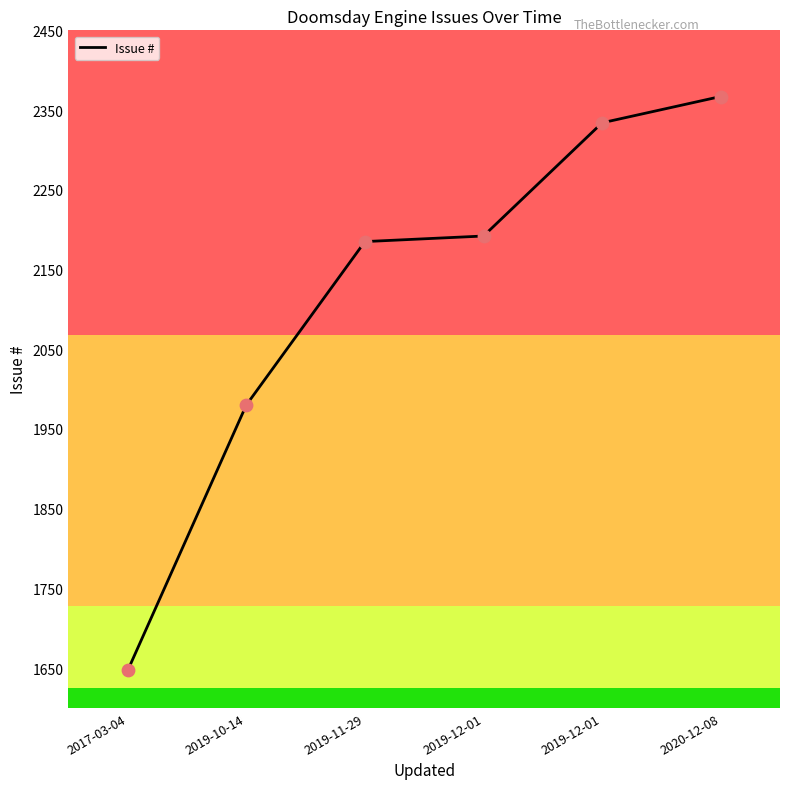

Does the chart have visible grid lines?

No